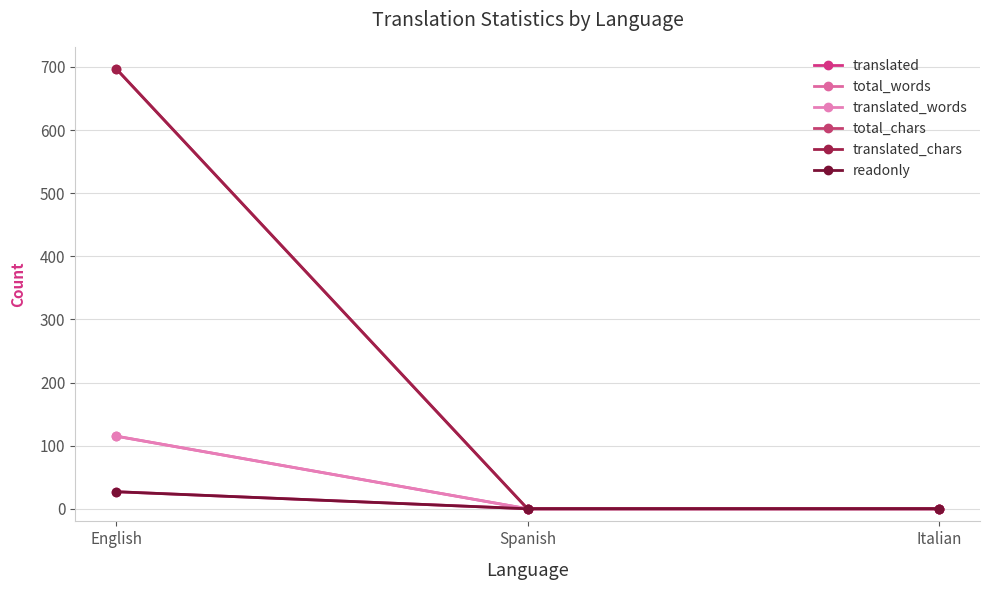

Is this an area chart (filled region under the line)?

No